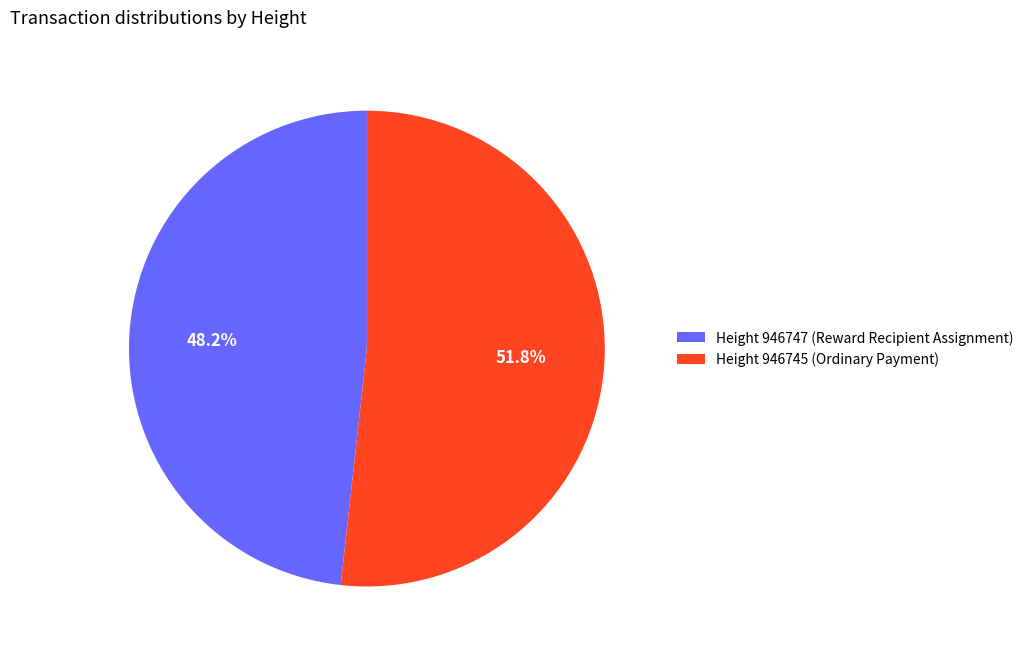

What portion of the pie excludes Height 946745 (Ordinary Payment)?

48.2%